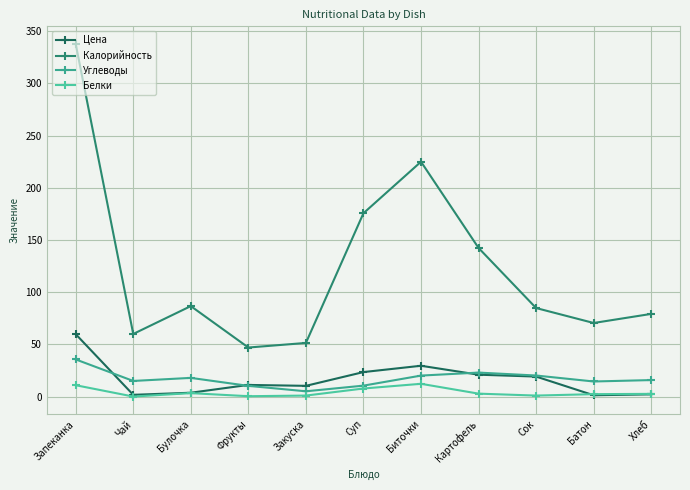

What is the difference between the highest and lowest values at Чай?

59.9